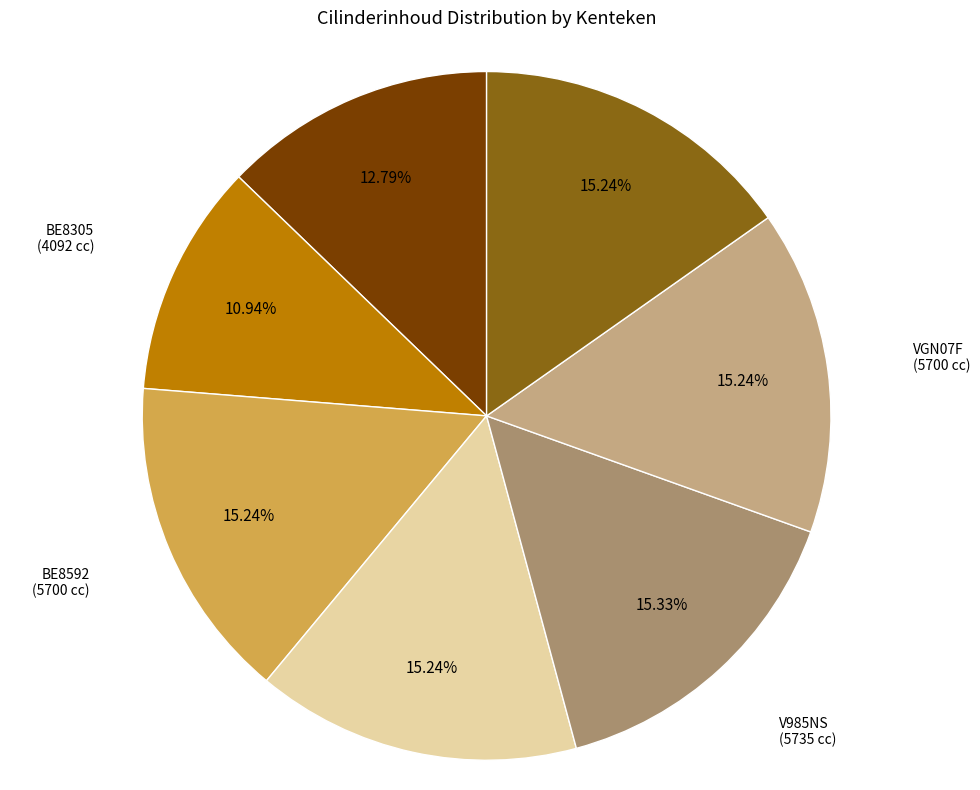

To the nearest percent, what portion does VPJ61V represent?

15%